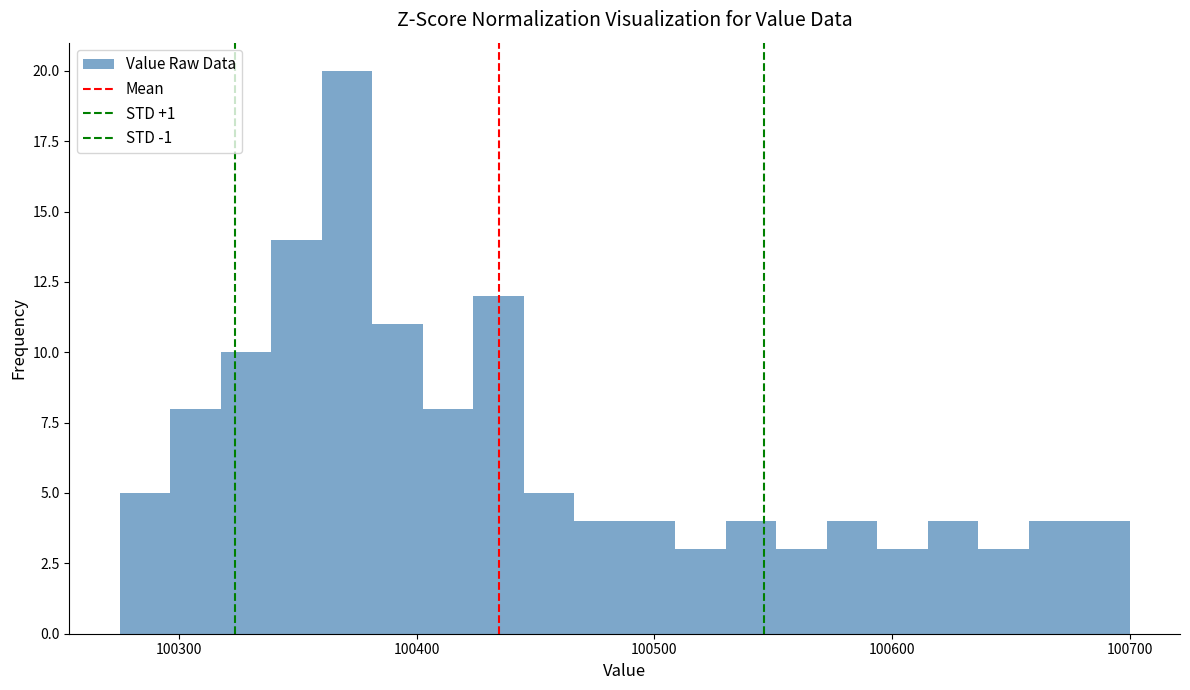

Read against the x-axis, roughly where is the centre of the tallest bar?

100370